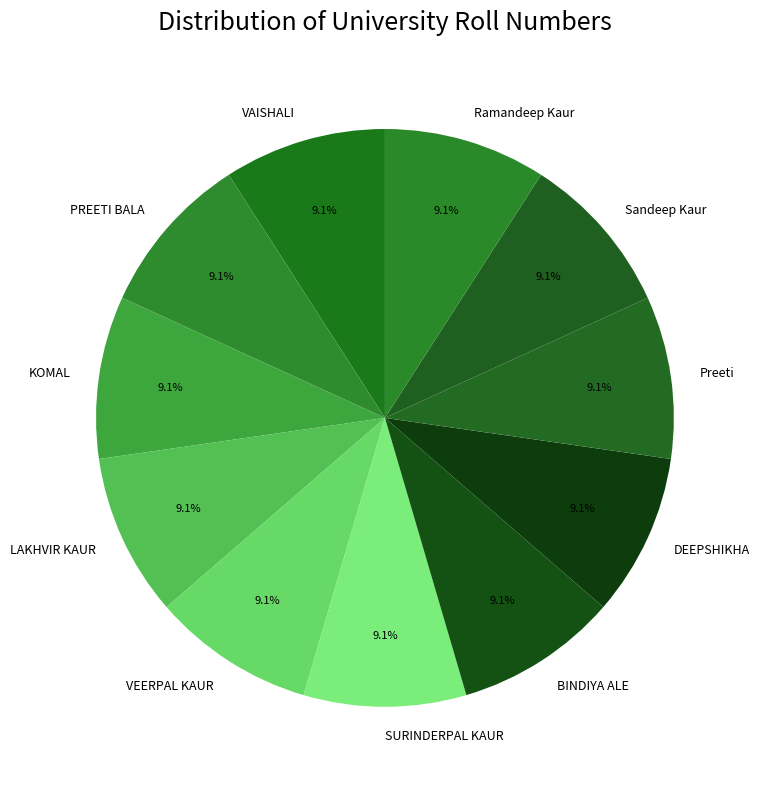

Is it true that KOMAL is 1% of the pie?

False